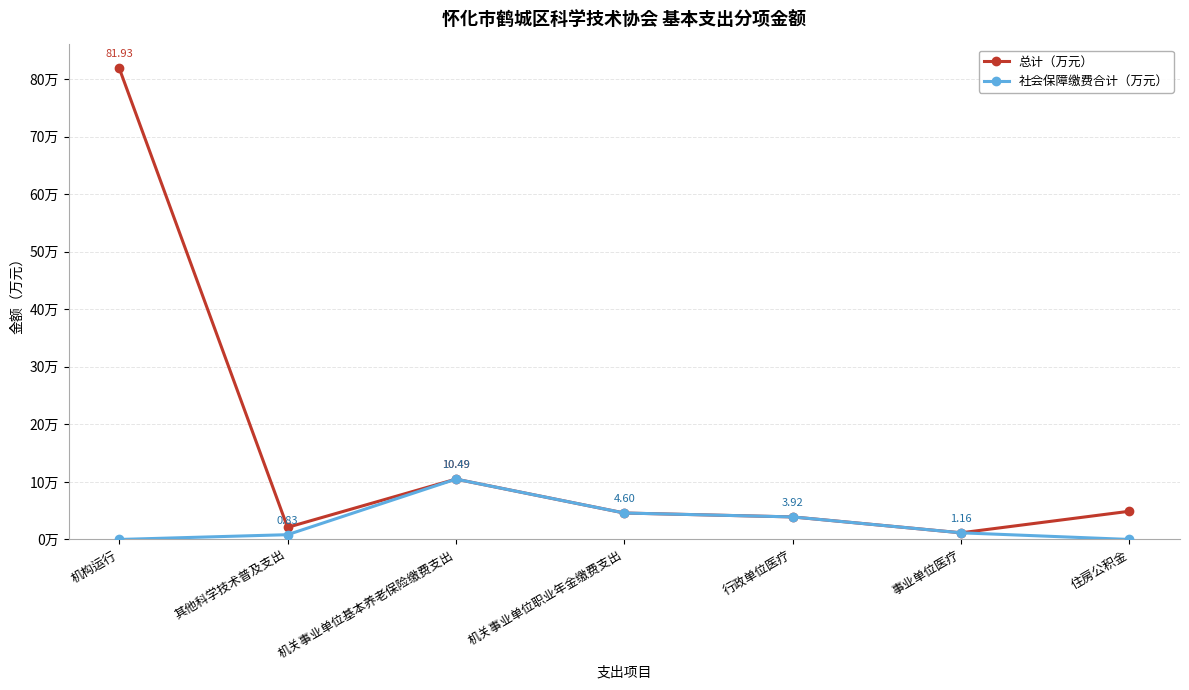

Which category has the highest value in the 总计（万元） series?

机构运行